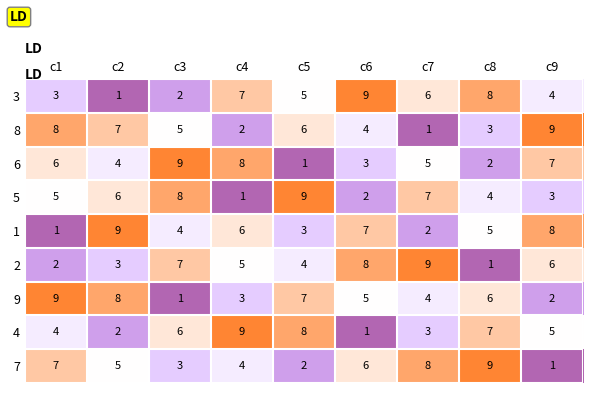

At how many categories does at least one series exceed 8?

9